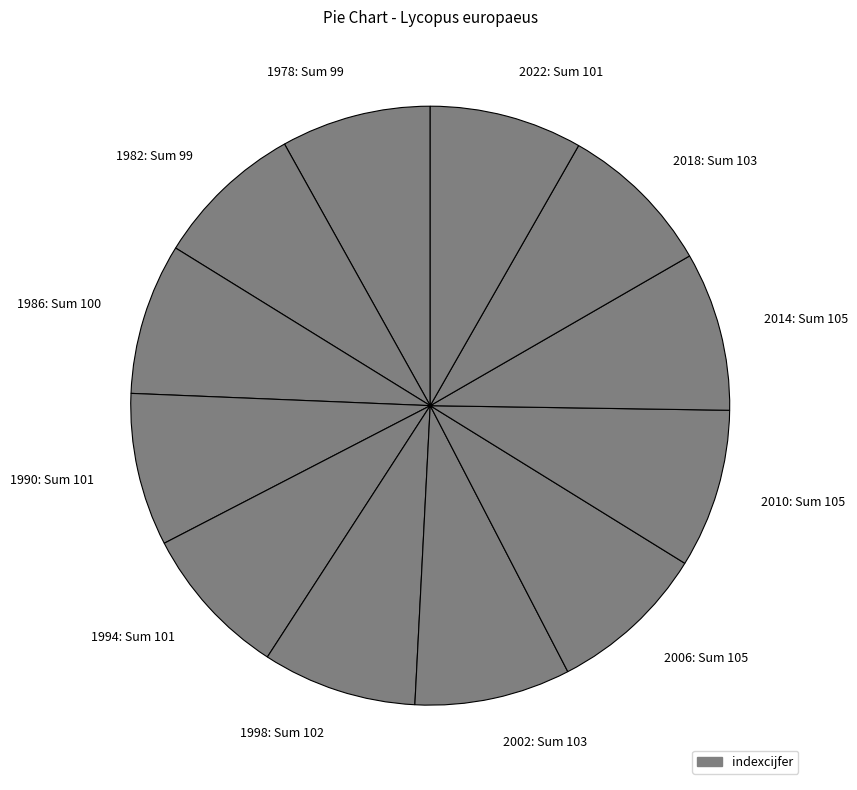

Approximately how many times larger is the value at 2002 compared to 2006?

1.0